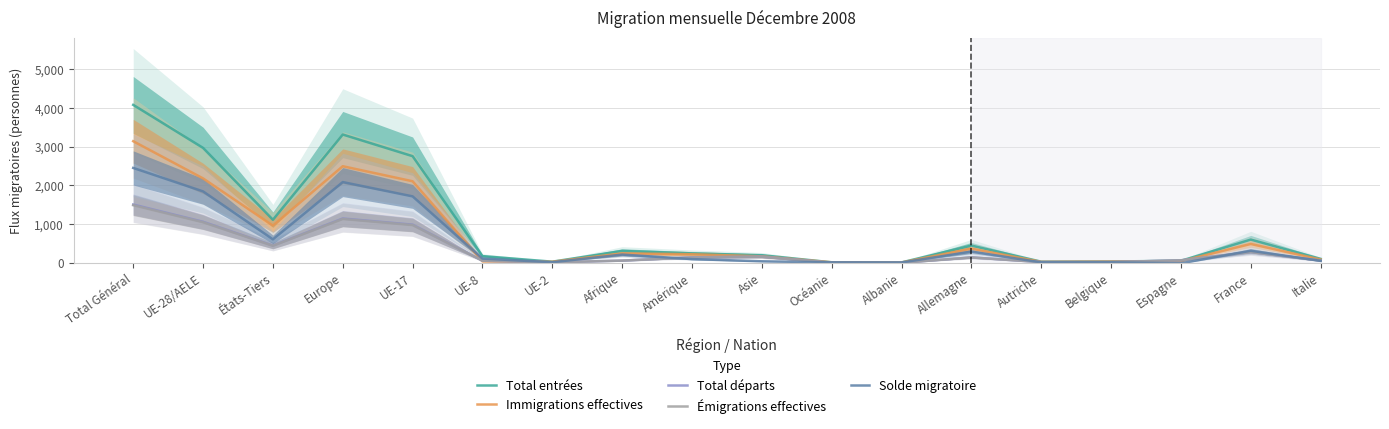

What is the minimum value shown in the chart?

-12